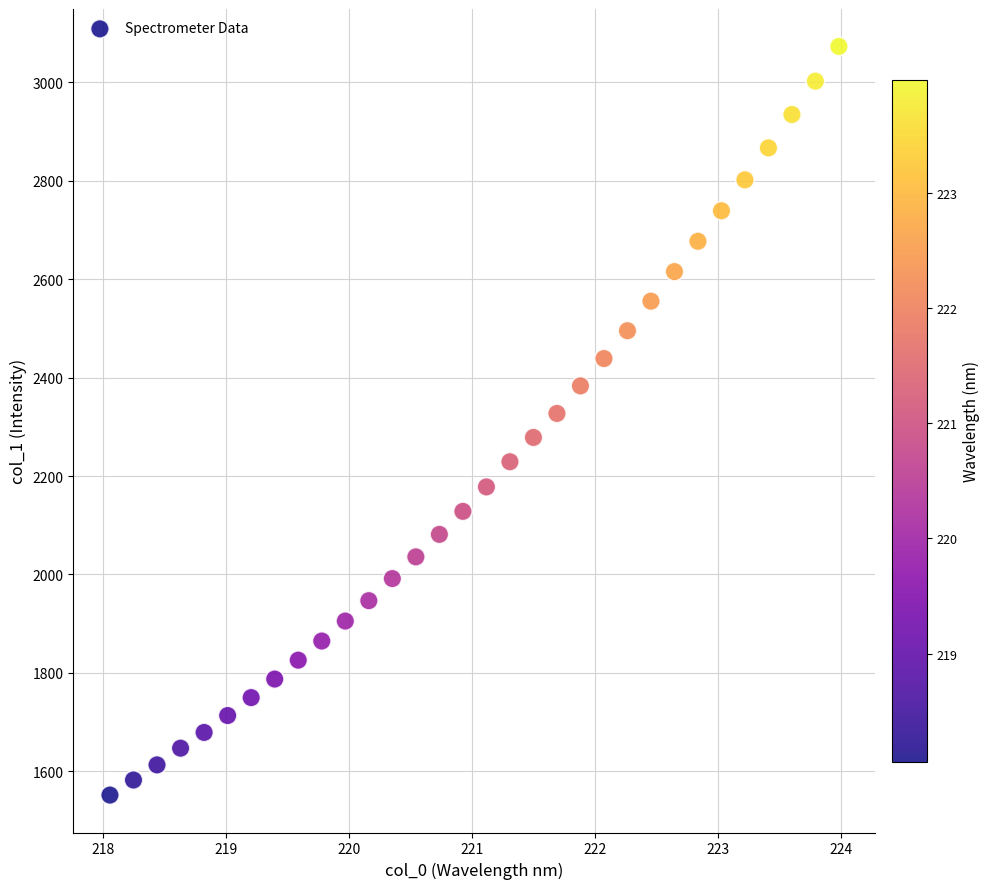

What is the range of X values (max minus min)?

5.9